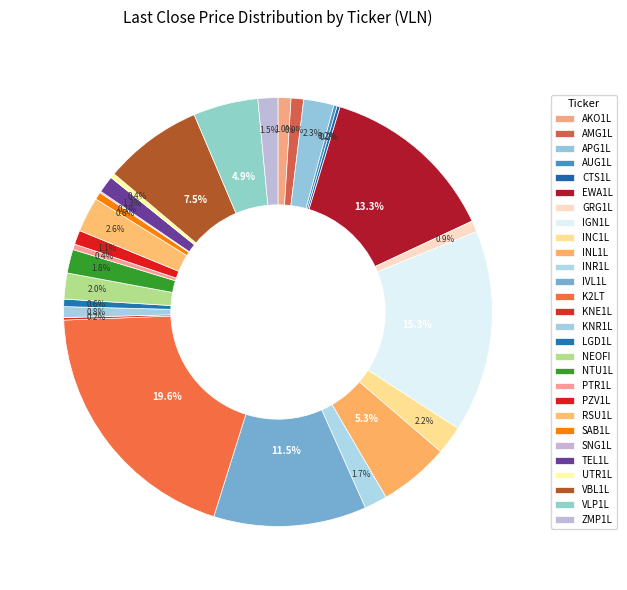

What portion of the pie excludes AMG1L?

99.1%